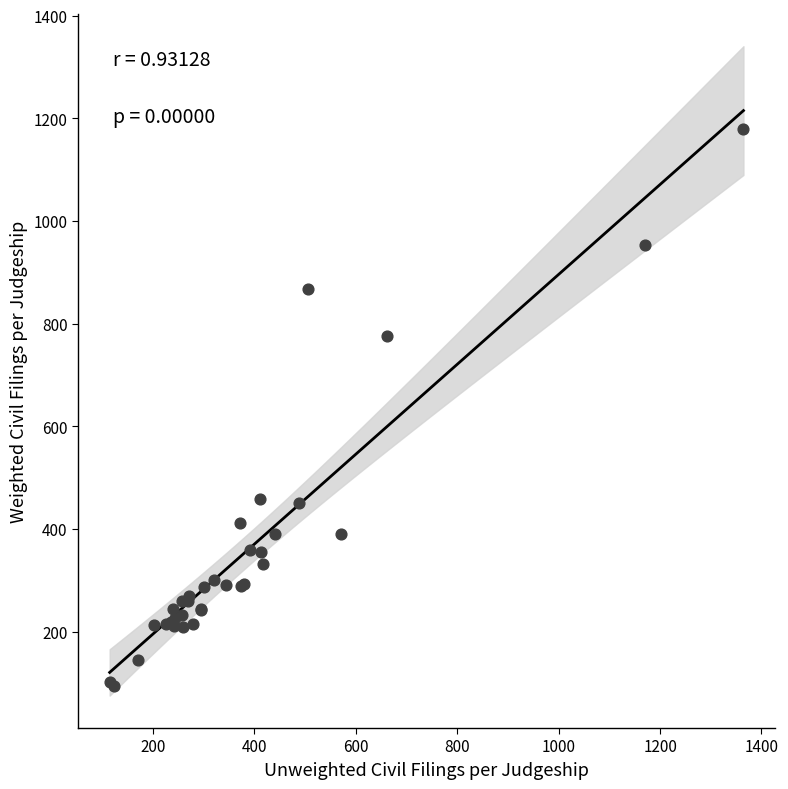

What Y value in the scatter plot is closest to 636?

776.4